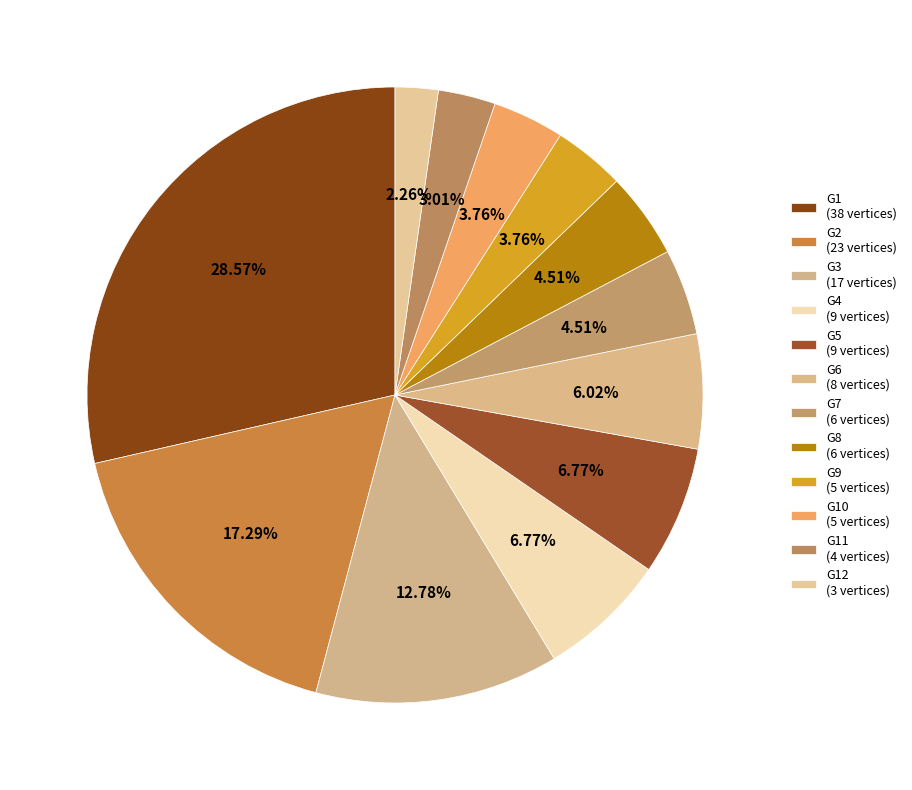

What is the smallest slice in the pie chart?

G12